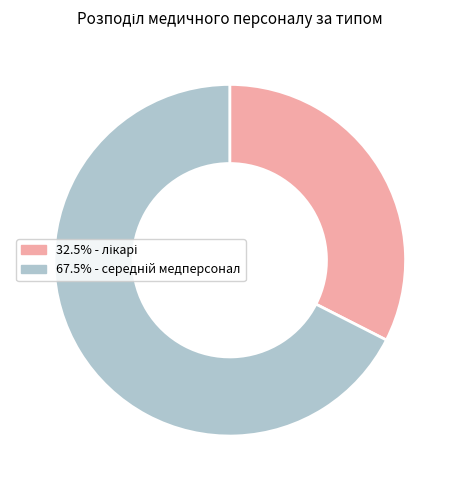

How many slices are in this pie chart?

2